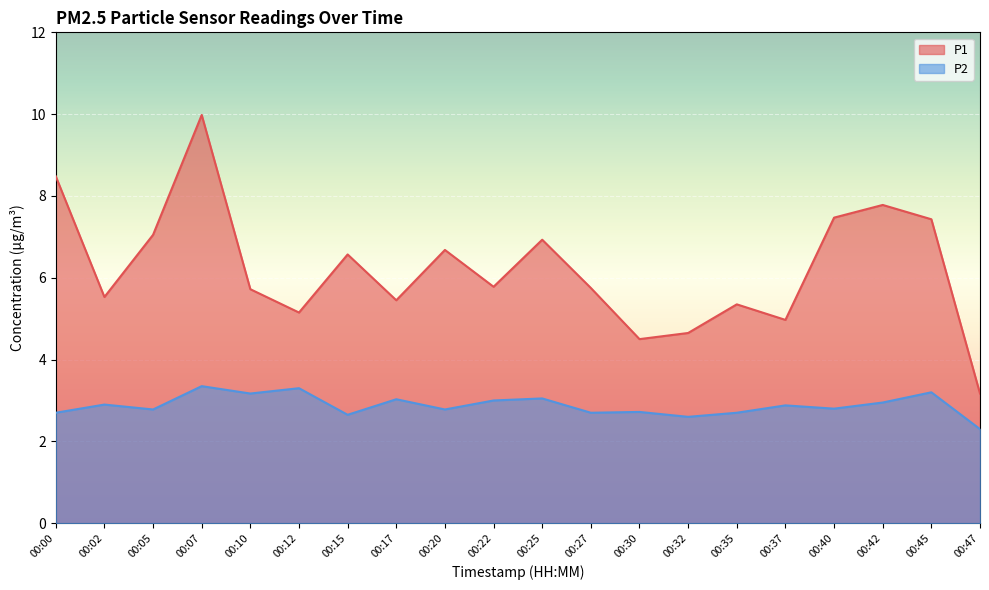

True or false: P1 and P2 cross at least once.

False